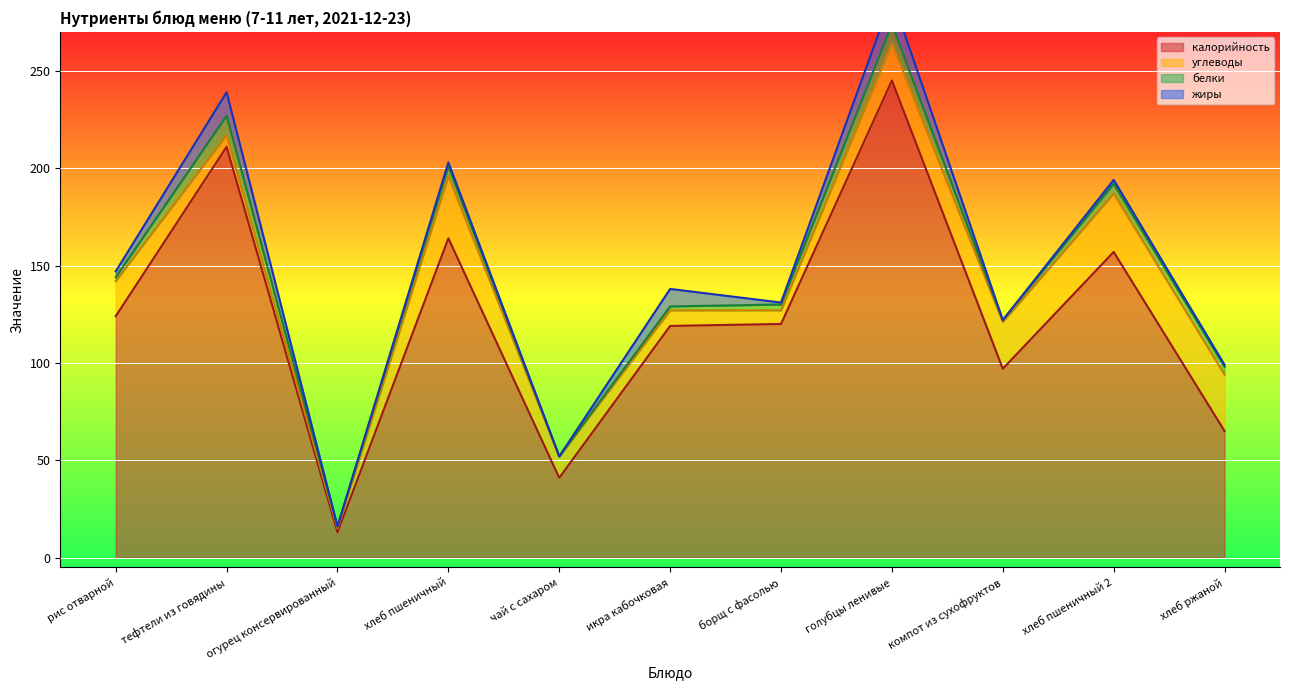

List the labels in order of углеводы value, largest first.

хлеб пшеничный, хлеб пшеничный 2, хлеб ржаной, компот из сухофруктов, голубцы ленивые, рис отварной, чай с сахаром, икра кабочковая, борщ с фасолью, тефтели из говядины, огурец консервированный